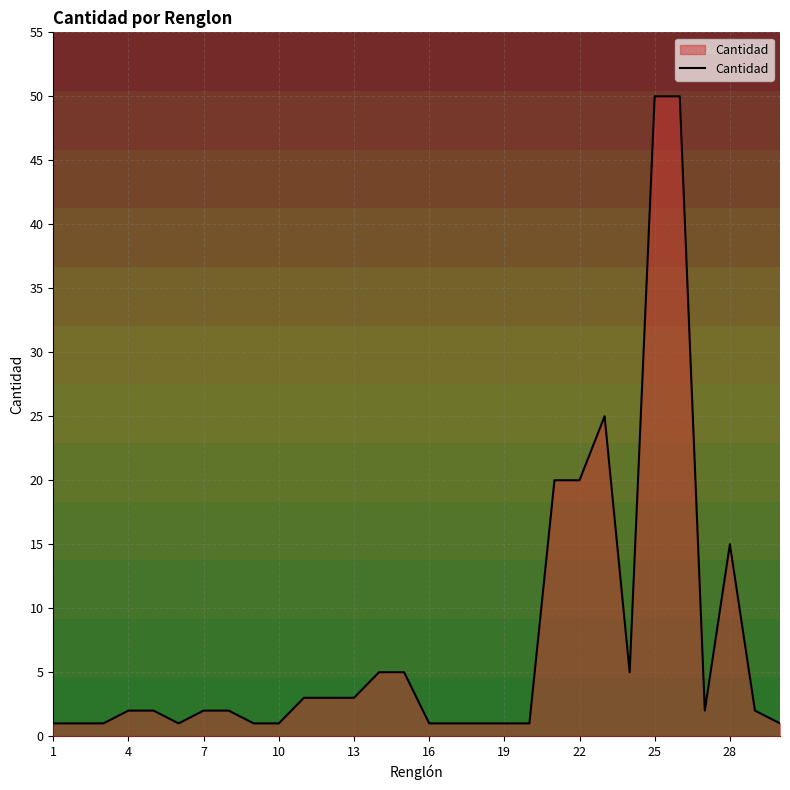

Count the number of data series in this chart.

1